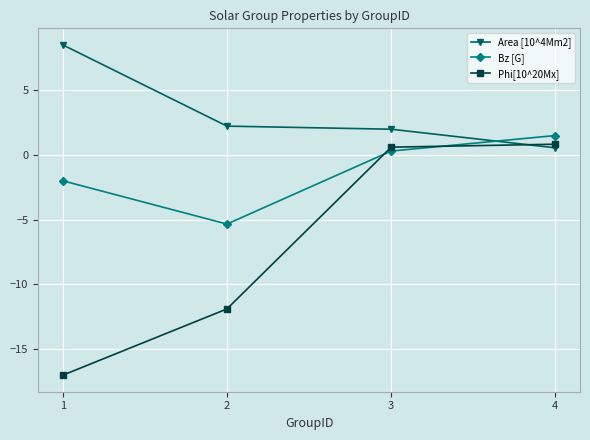

How many lines are shown in the chart?

3